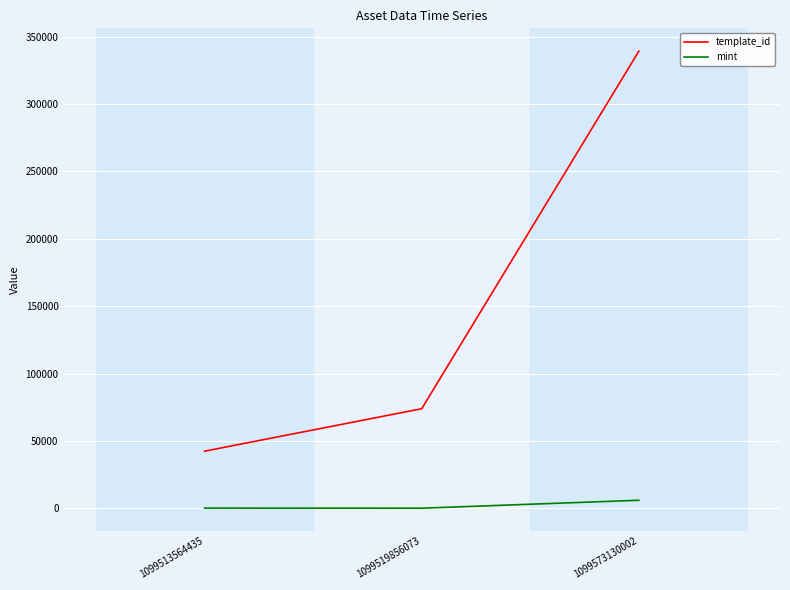

Between 1099513564435 and 1099519856073, which series saw the biggest shift?

template_id